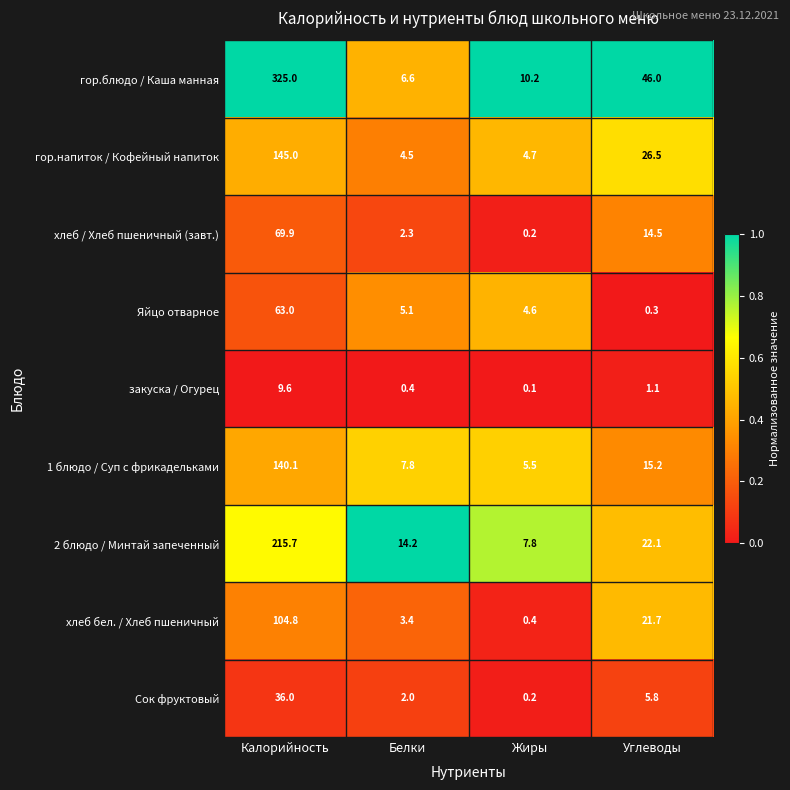

Is the value of гор.блюдо / Каша манная at Углеводы greater than the value of гор.напиток / Кофейный напиток at Углеводы?

Yes